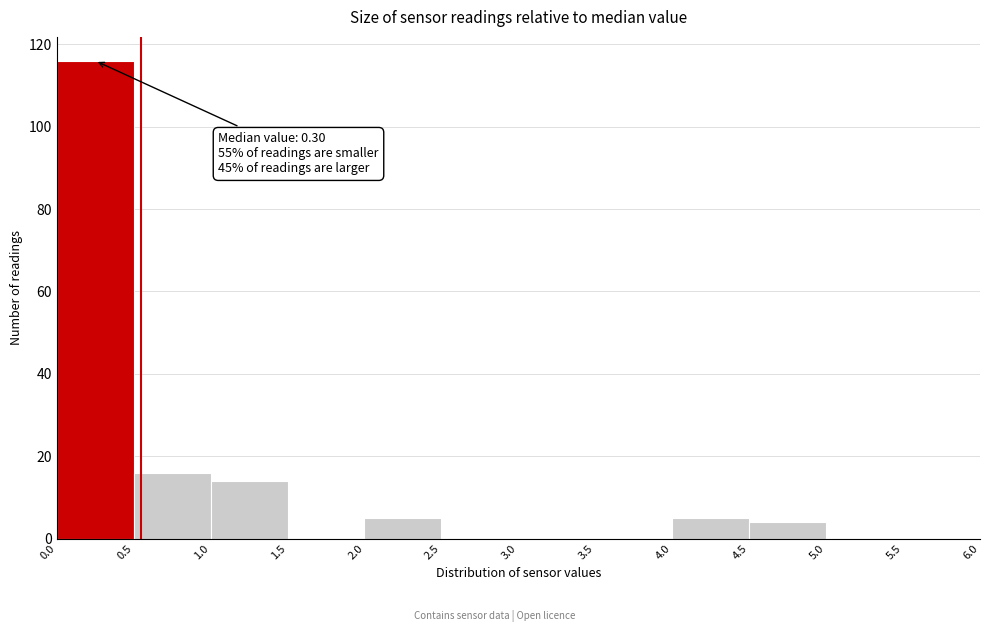

Which range on the x-axis has the tallest bar?

0.0 to 0.5